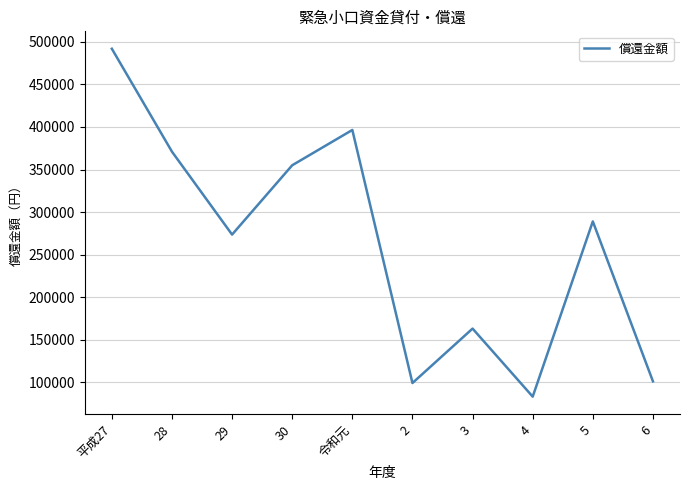

Which label corresponds to the largest value in the chart?

平成27